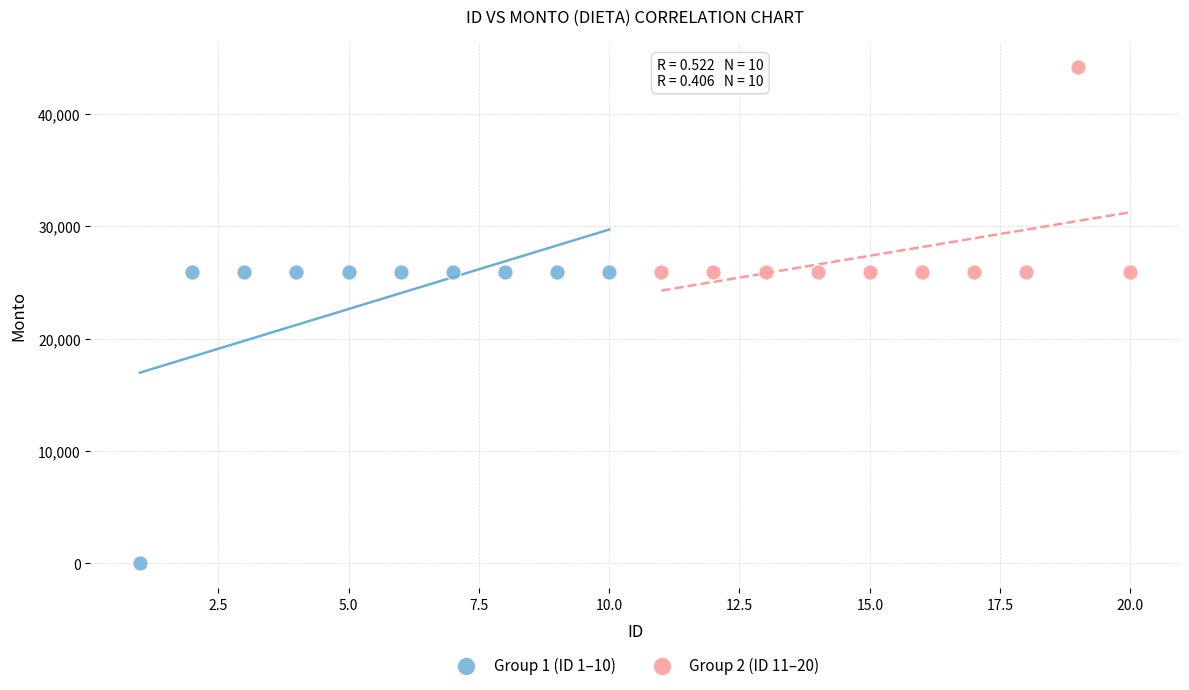

Which series reaches the maximum Y coordinate?

Group 2 (ID 11–20)